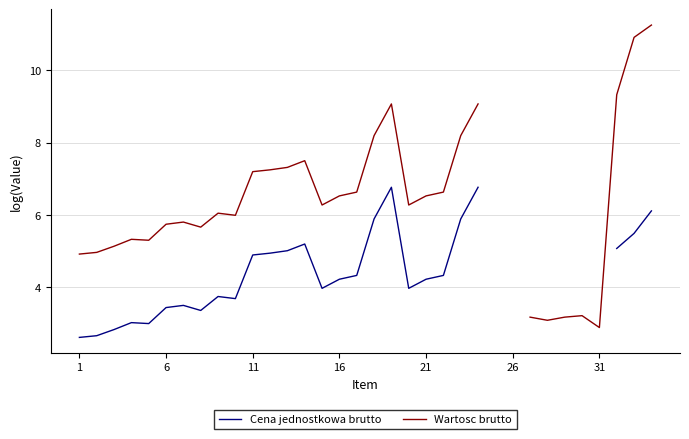

Does the chart display data point markers on the line(s)?

No